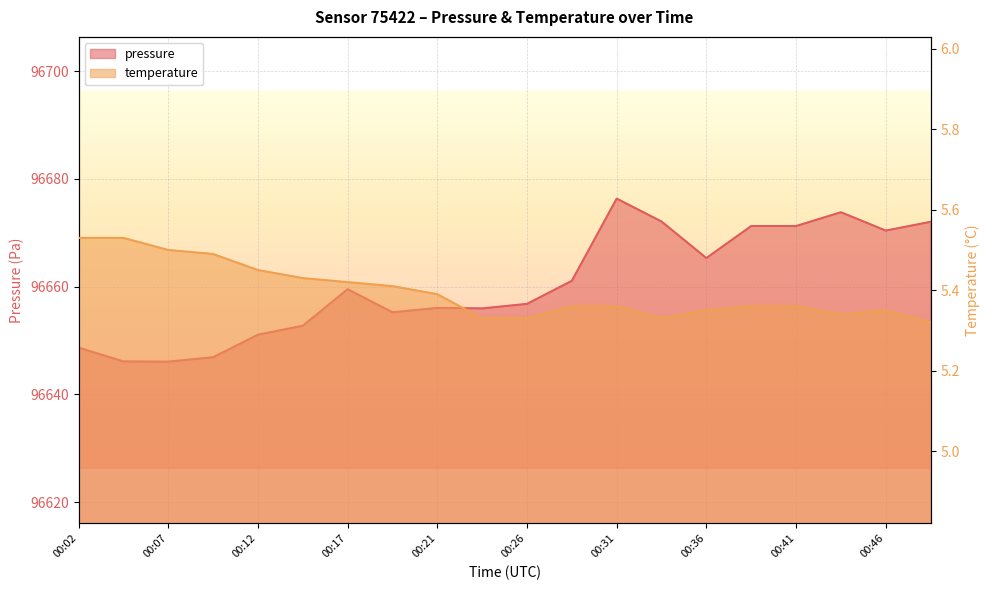

At how many categories does at least one series exceed 48533?

20